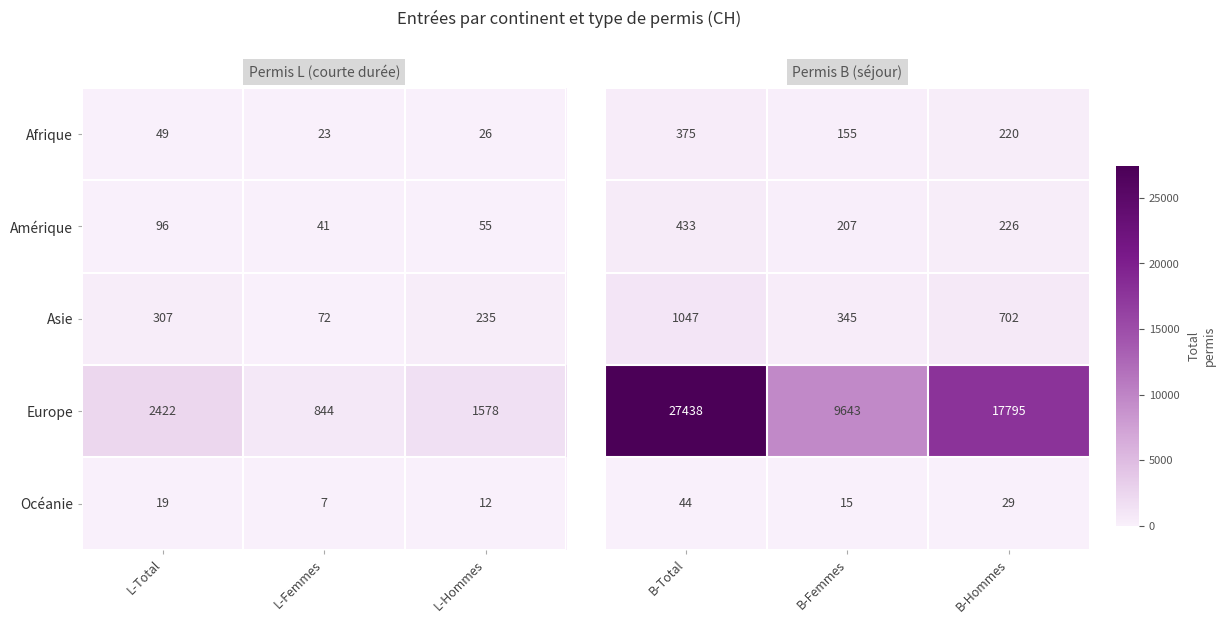

What is the difference between the Afrique values at L-Femmes and L-Hommes?

3